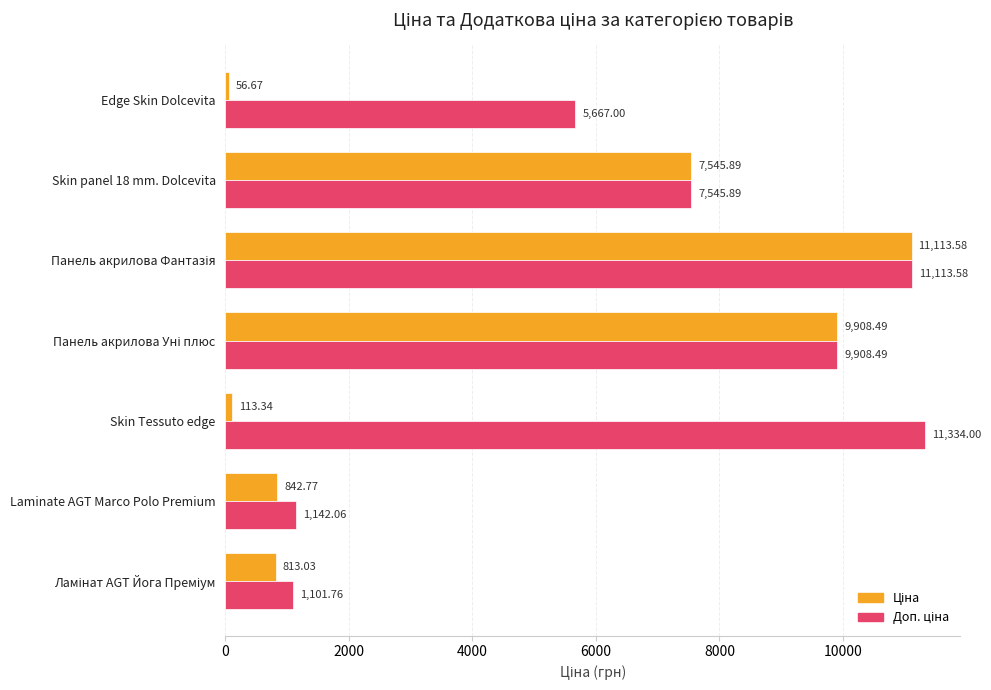

Count the number of data series in this chart.

2